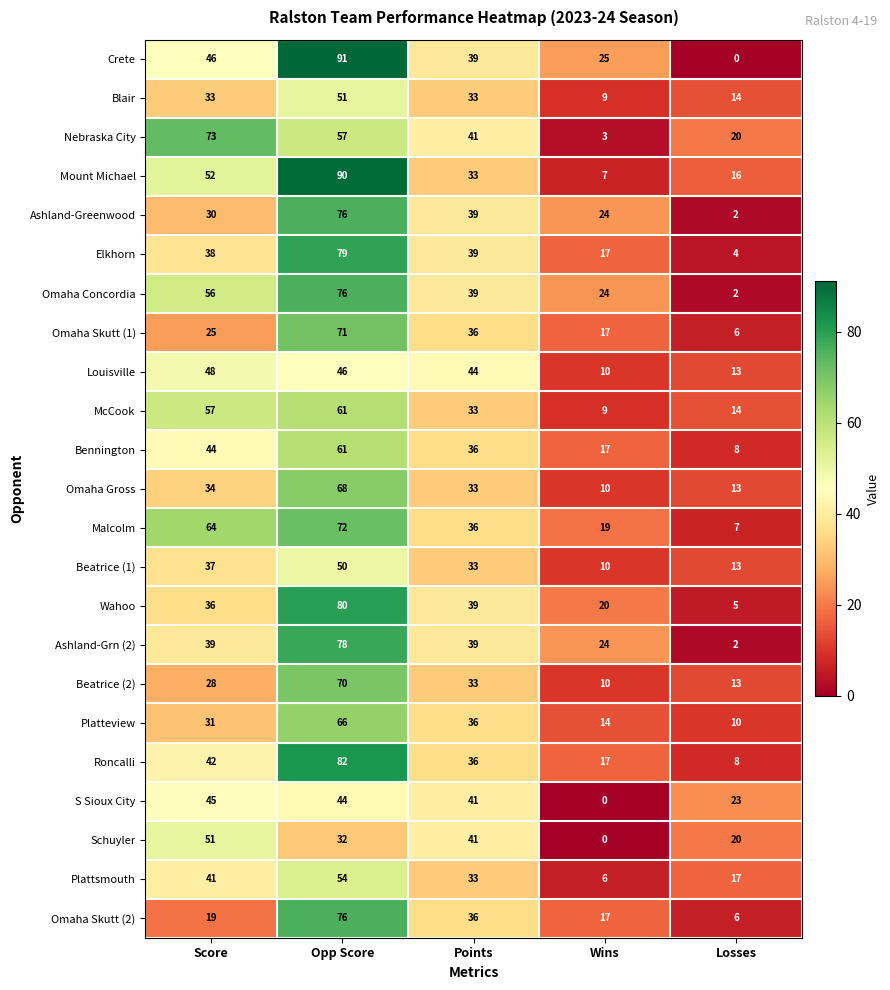

Rank the categories by Nebraska City value from highest to lowest.

Score, Opp Score, Points, Losses, Wins